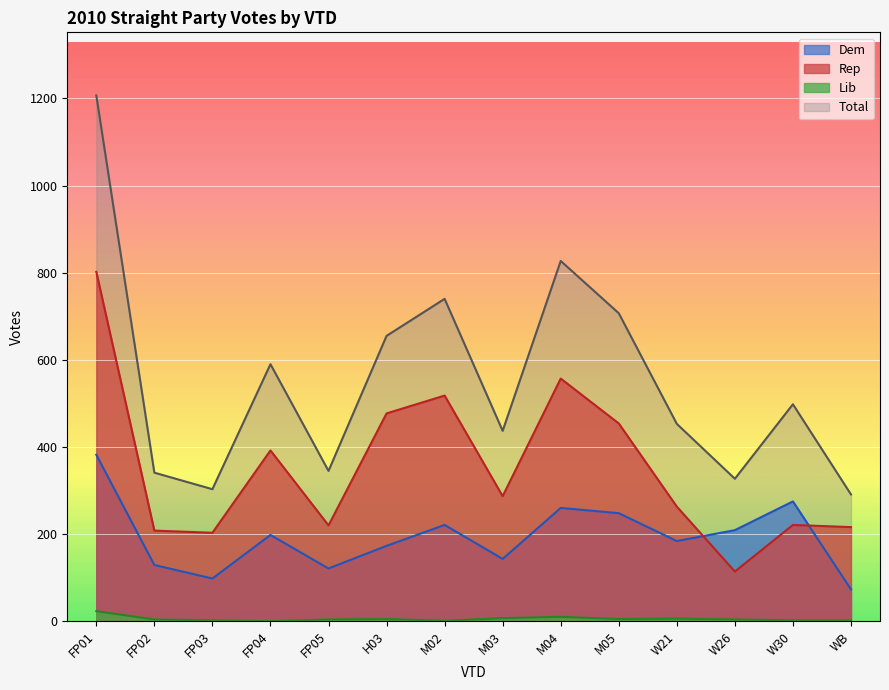

Rank the categories by Dem value from highest to lowest.

FP01, W30, M04, M05, M02, W26, FP04, W21, H03, M03, FP02, FP05, FP03, WB